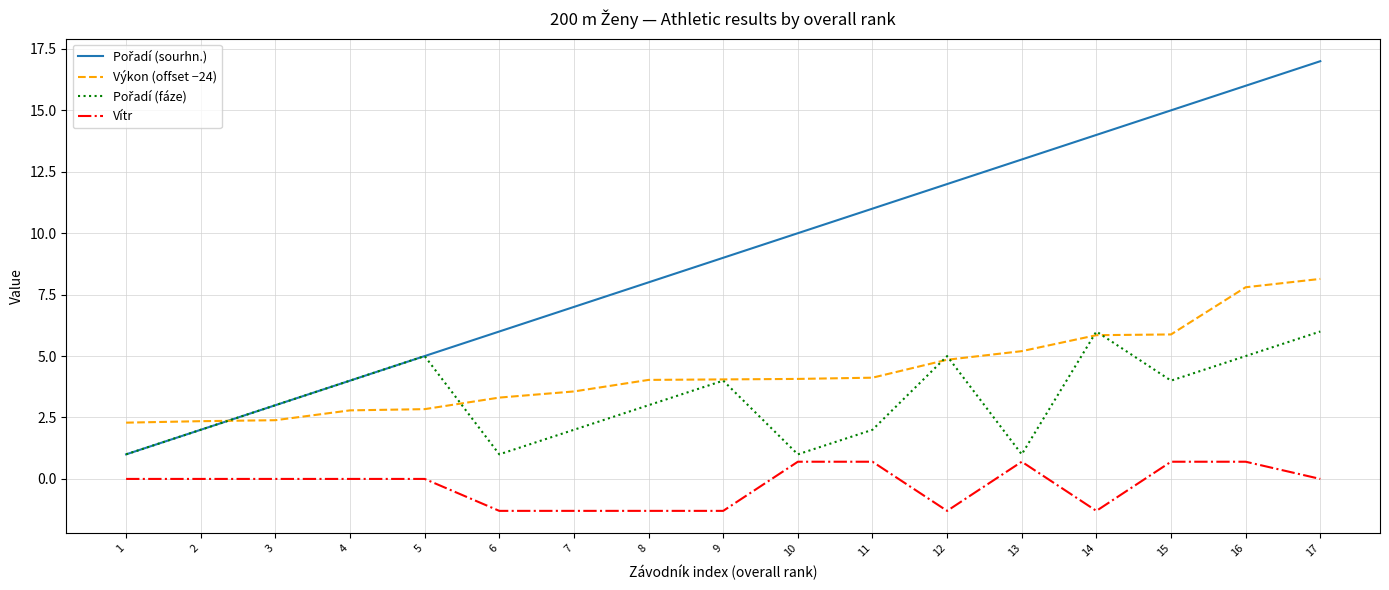

The value of Výkon (offset −24) at 7 is 3.6. True or false?

True